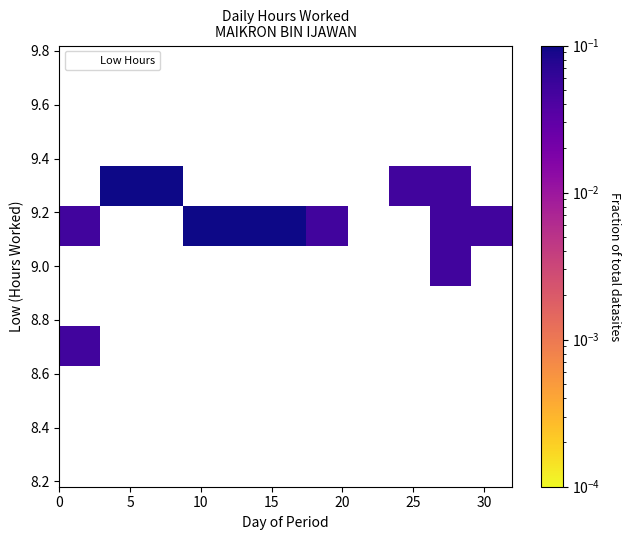

What is the range of X values (max minus min)?

30.0